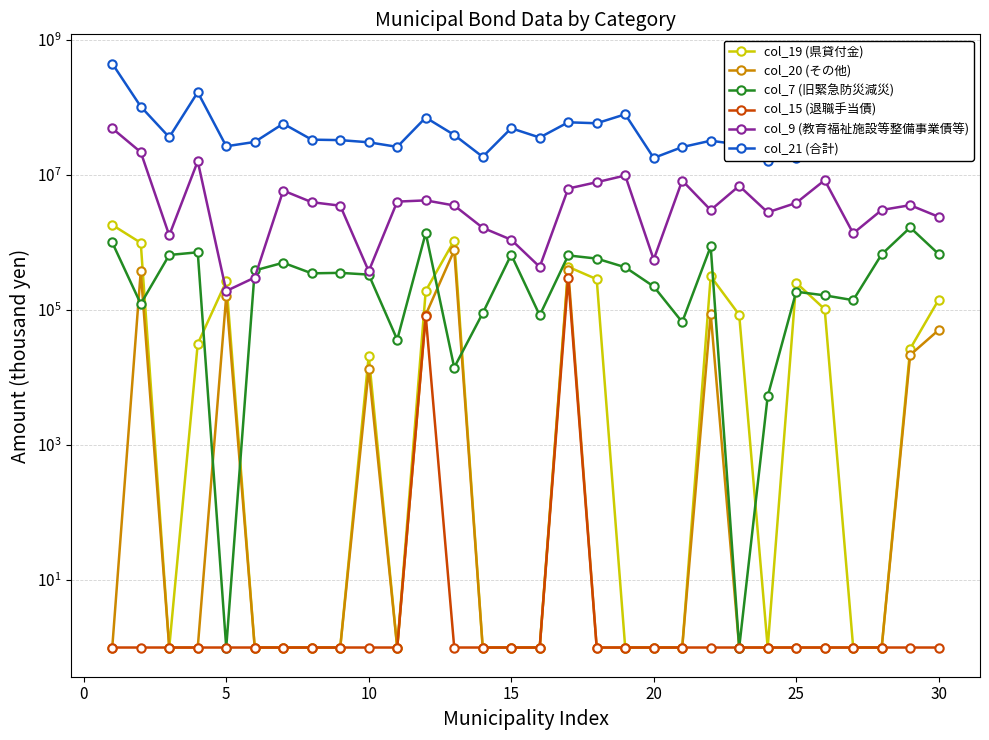

Is the value of col_9 (教育福祉施設等整備事業債等) at 20 greater than the value of col_15 (退職手当債) at 14?

Yes